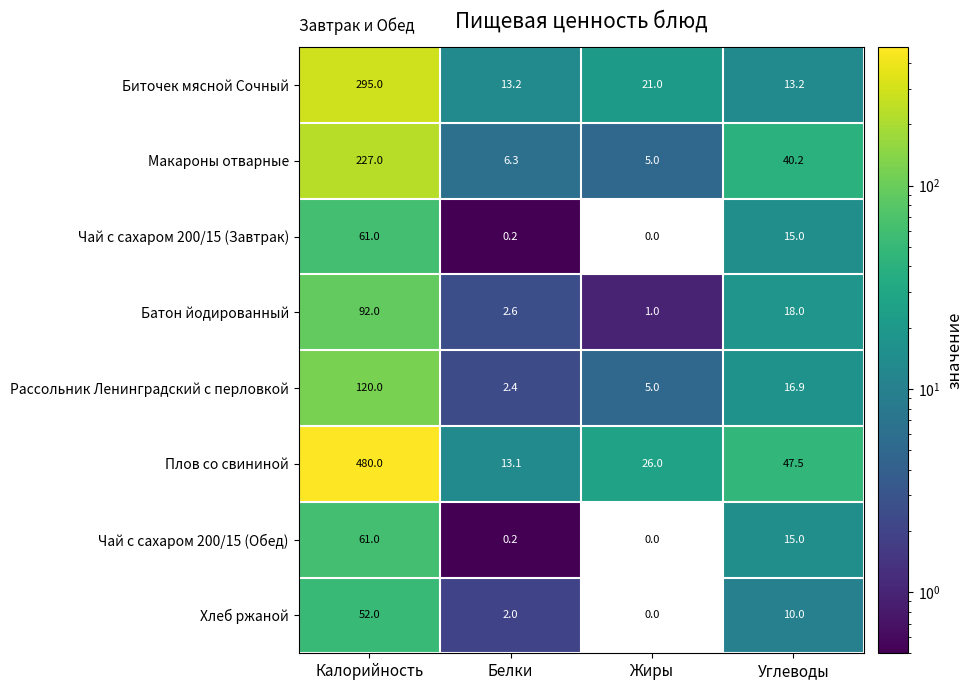

What is the sum of the Рассольник Ленинградский с перловкой values at Жиры and Белки?

7.4